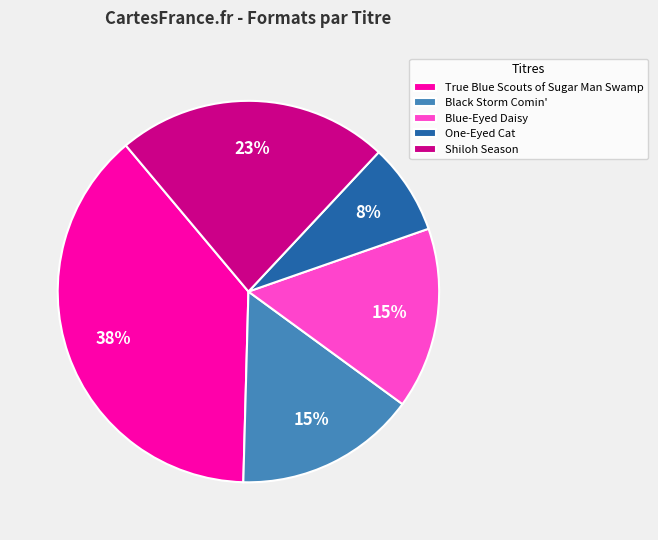

To the nearest percent, what is the average slice percentage?

20%